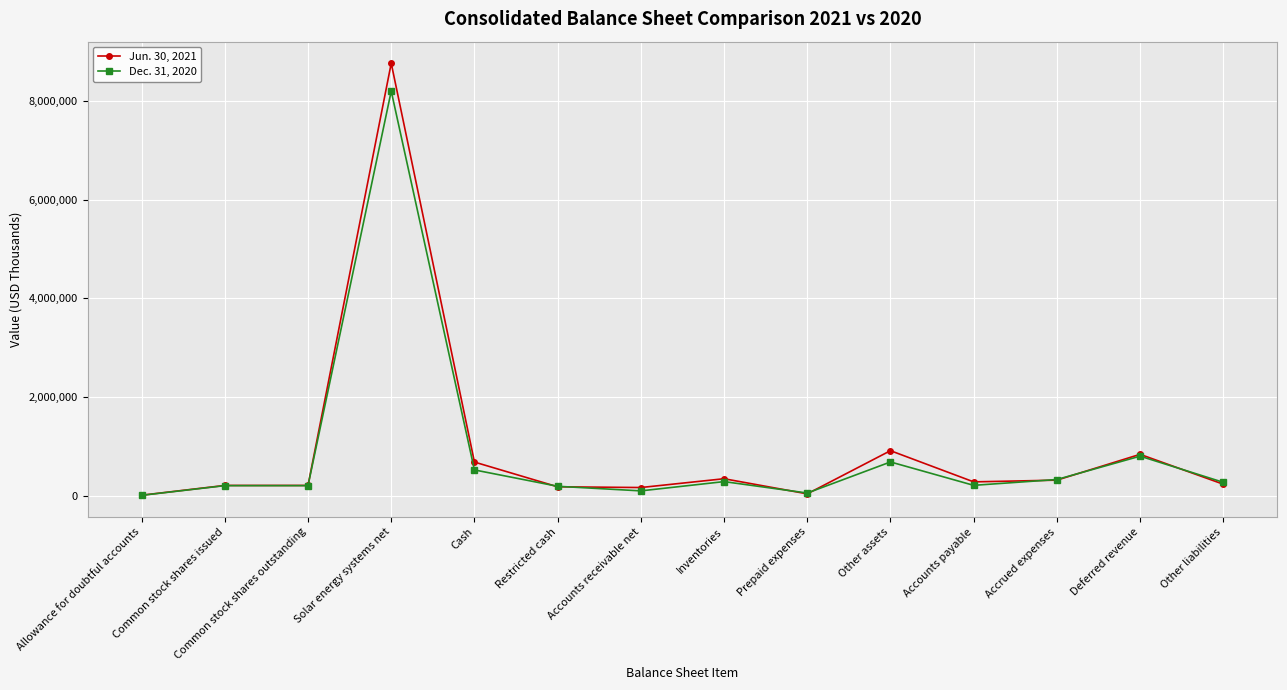

At which category is the sum across all series the highest?

Solar energy systems net